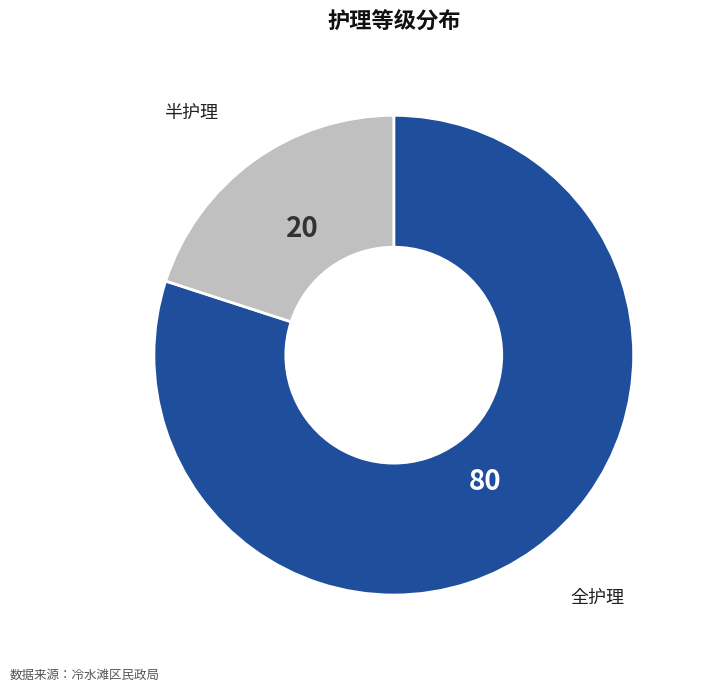

Is there a majority slice in this chart?

Yes